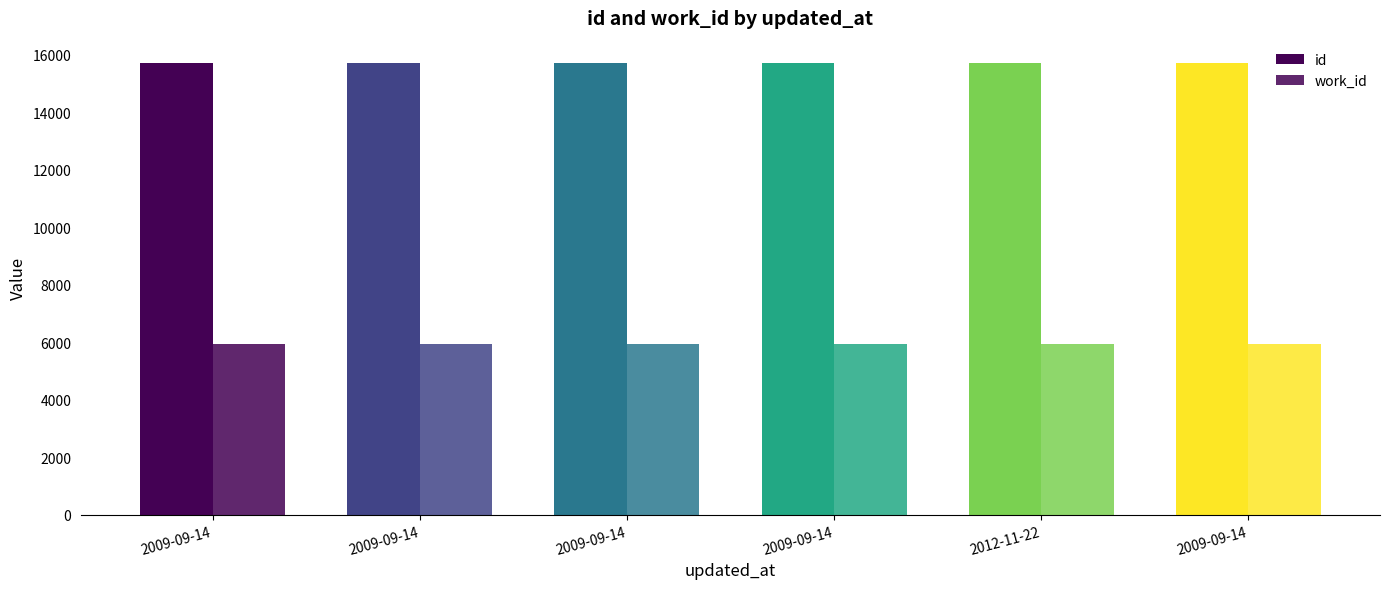

Is it true that id equals 15701 at 2009-09-14?

True